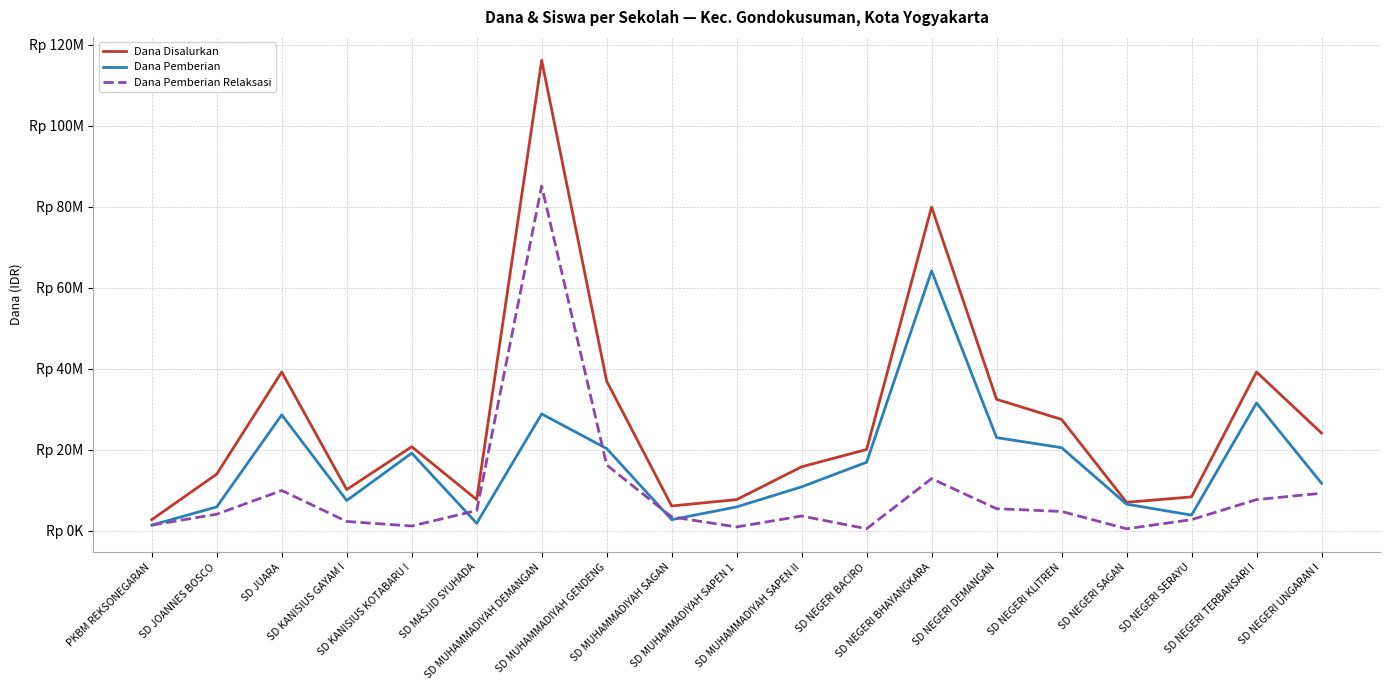

What is the average value of the Dana Pemberian series?

16342105